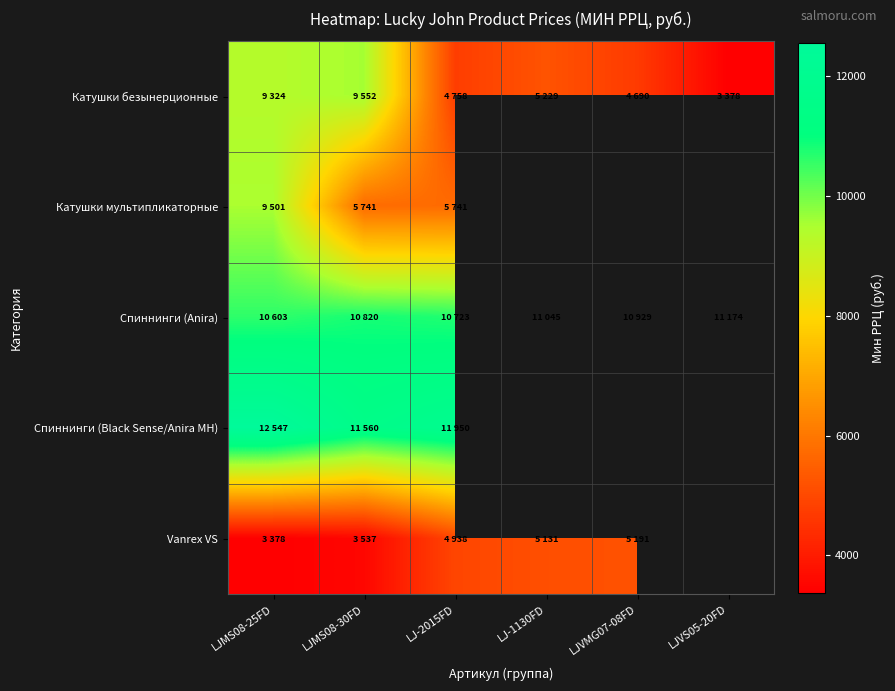

How many values in the Спиннинги (Anira) series are below 10929?

3